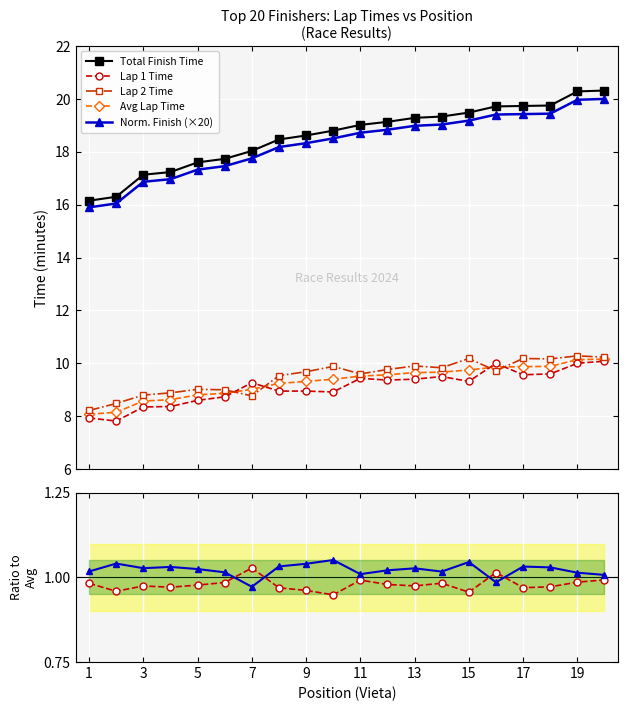

At which label does Lap 1 (minutes) reach its peak?

20